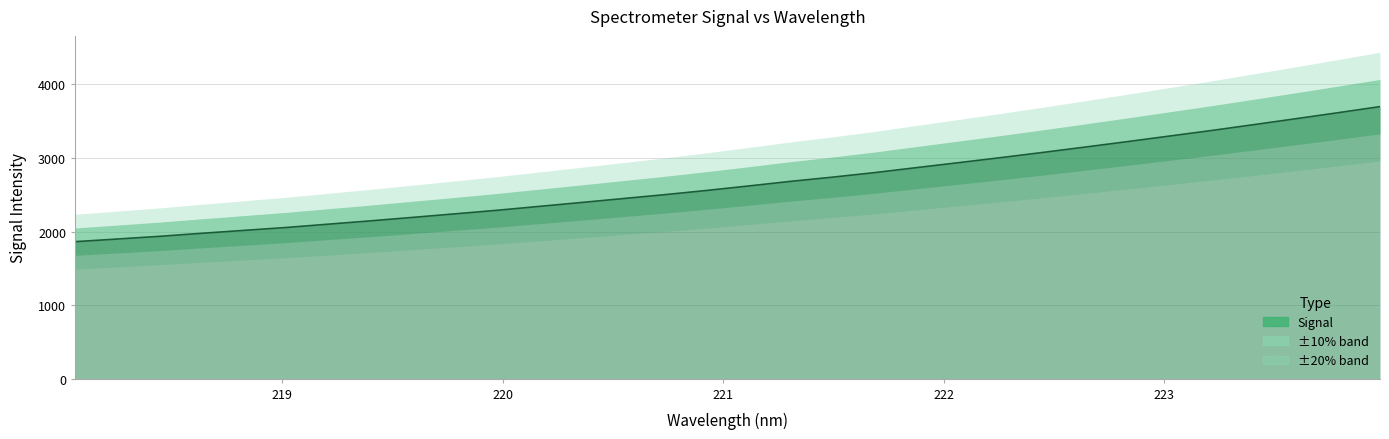

What is the greatest value displayed?

3698.5